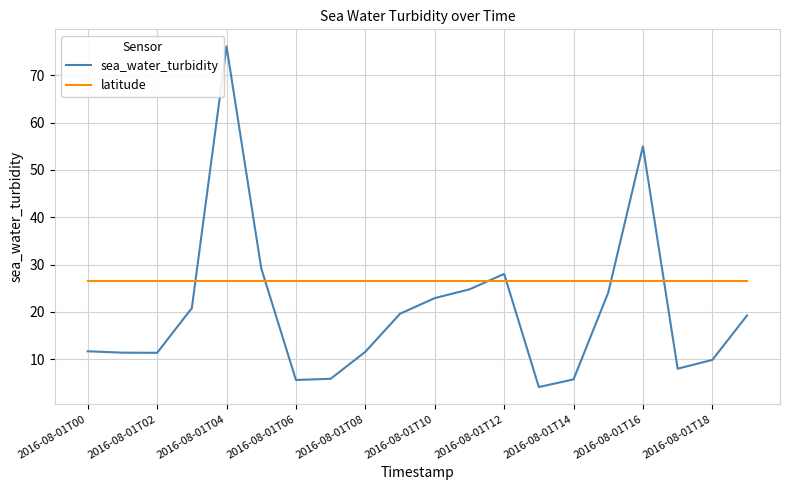

List the series in order of their peak value, lowest first.

latitude, sea_water_turbidity